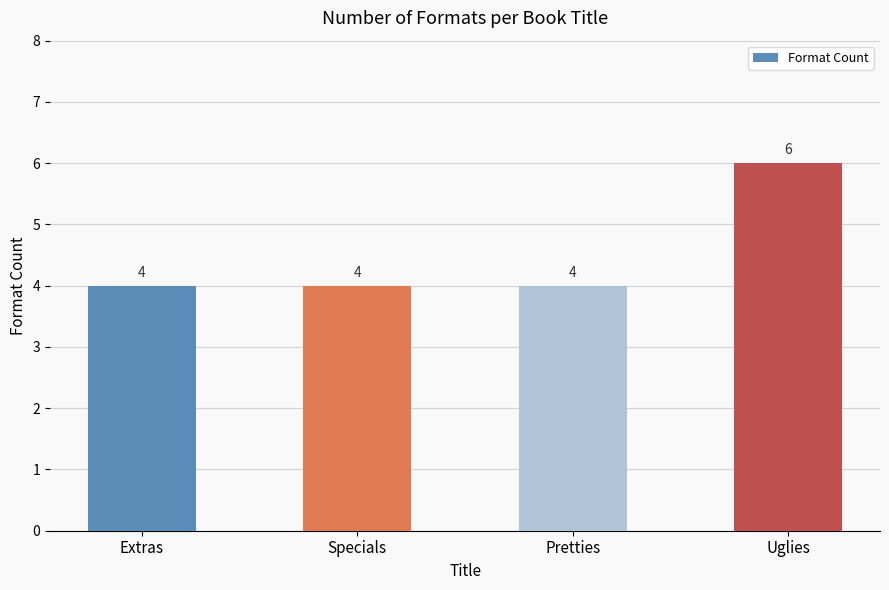

Reading right to left, extract all data points from this chart.

Uglies=6	Pretties=4	Specials=4	Extras=4